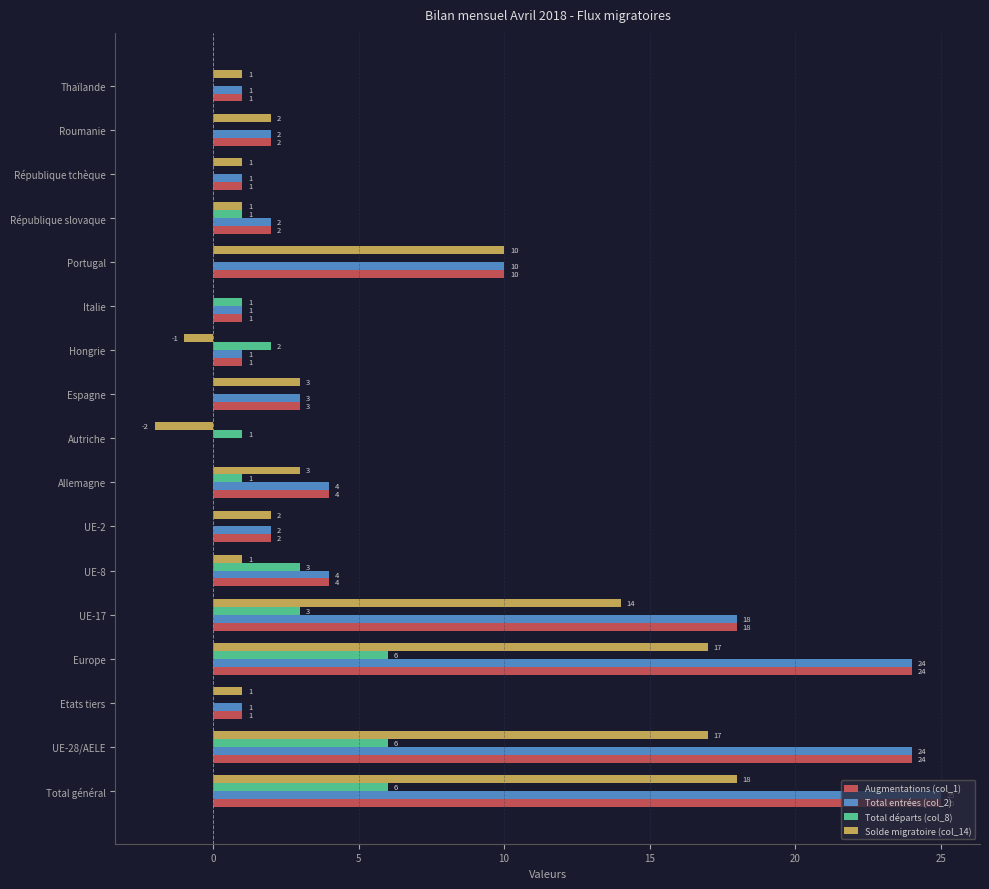

The Solde migratoire (col_14) series shows 17 at UE-28/AELE. True or false?

True